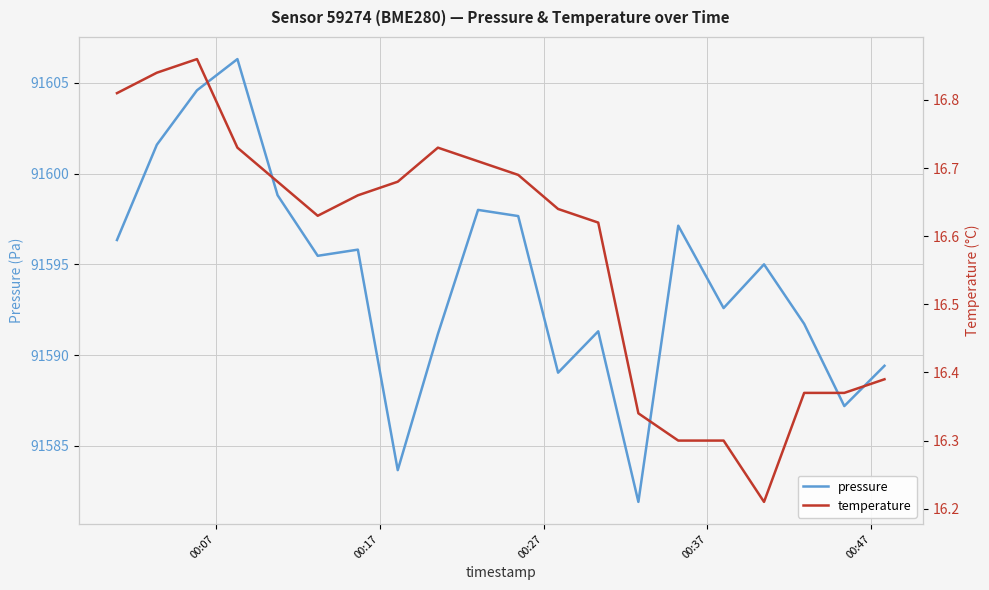

What is the lowest value of the pressure series?

91581.9